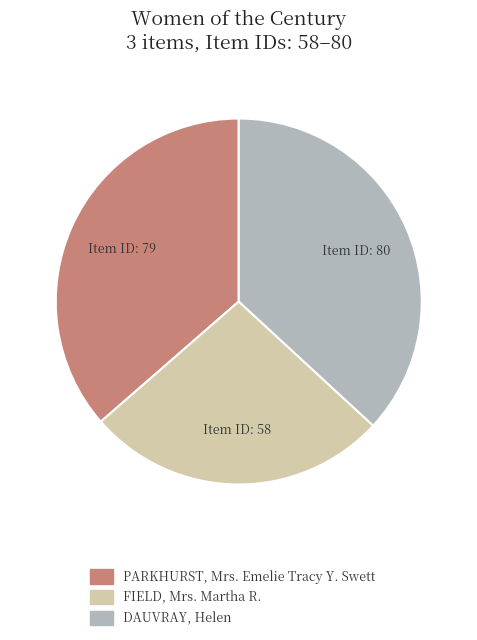

True or false: PARKHURST, Mrs. Emelie Tracy Y. Swett accounts for 27% of the total.

False